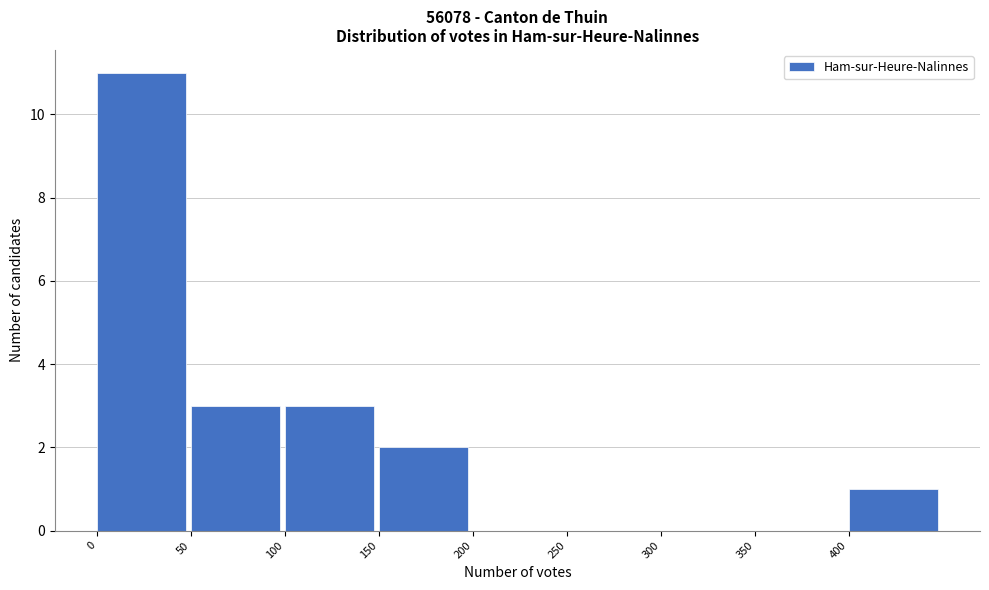

Which range on the x-axis has the tallest bar?

0 to 50